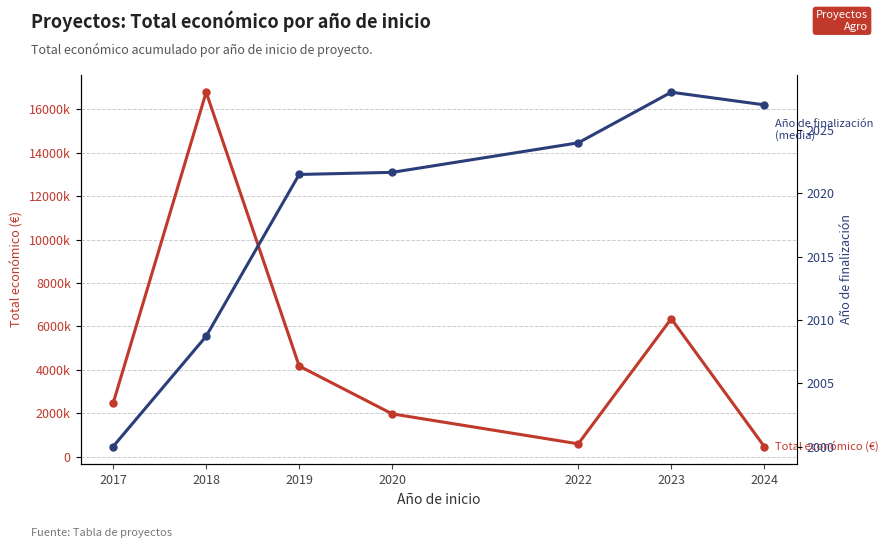

Is the value of Total económico (€) at 2018 greater than the value of Año de finalización (media) at 2024?

Yes